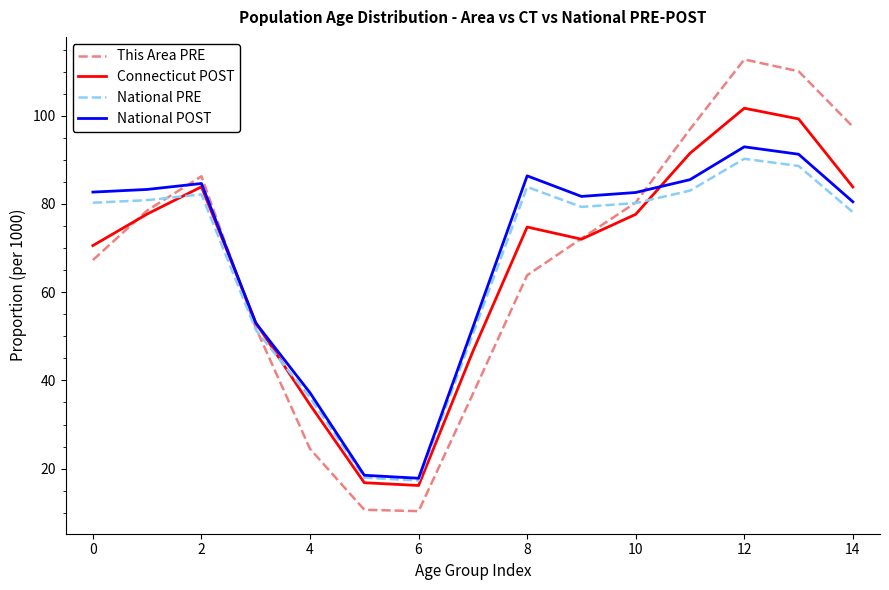

Which series has the largest range (max minus min)?

This Area PRE